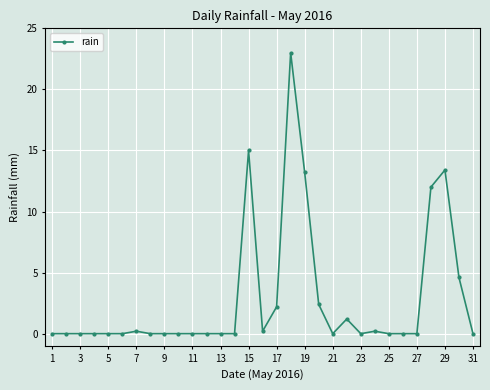

Reading left to right, list all the values displayed in this chart.

0.0	0.0	0.0	0.0	0.0	0.0	0.2	0.0	0.0	0.0	0.0	0.0	0.0	0.0	15.0	0.2	2.2	23.0	13.2	2.4	0.0	1.2	0.0	0.2	0.0	0.0	0.0	12.0	13.4	4.6	0.0